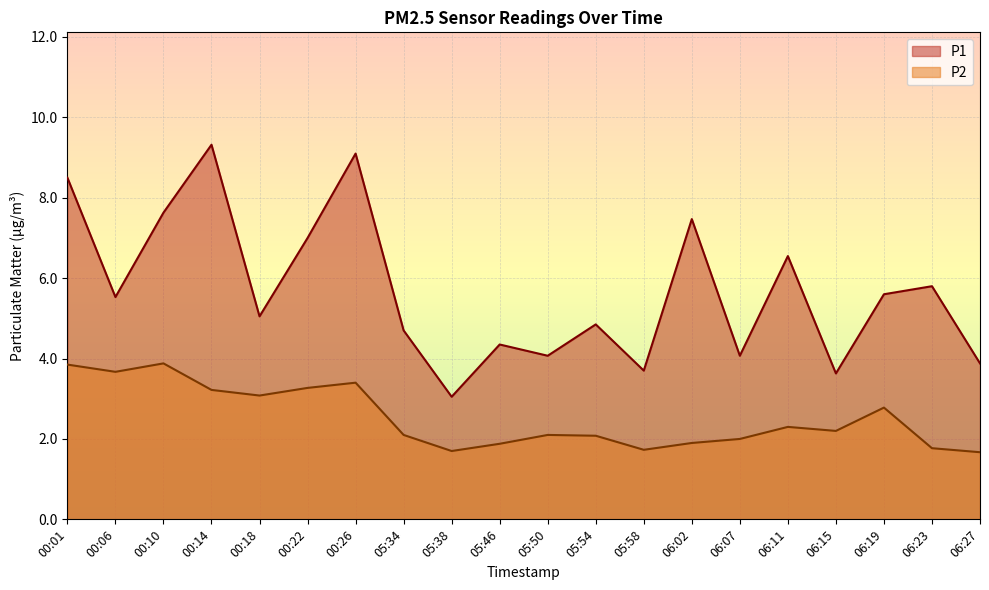

True or false: P2 and P1 intersect in this chart.

False